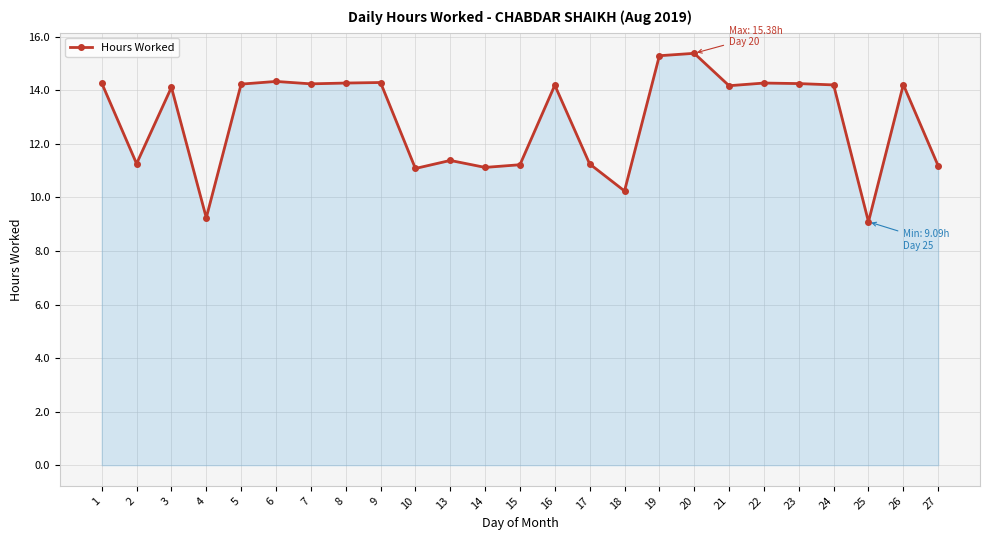

The value at 19 is 20.5. True or false?

False